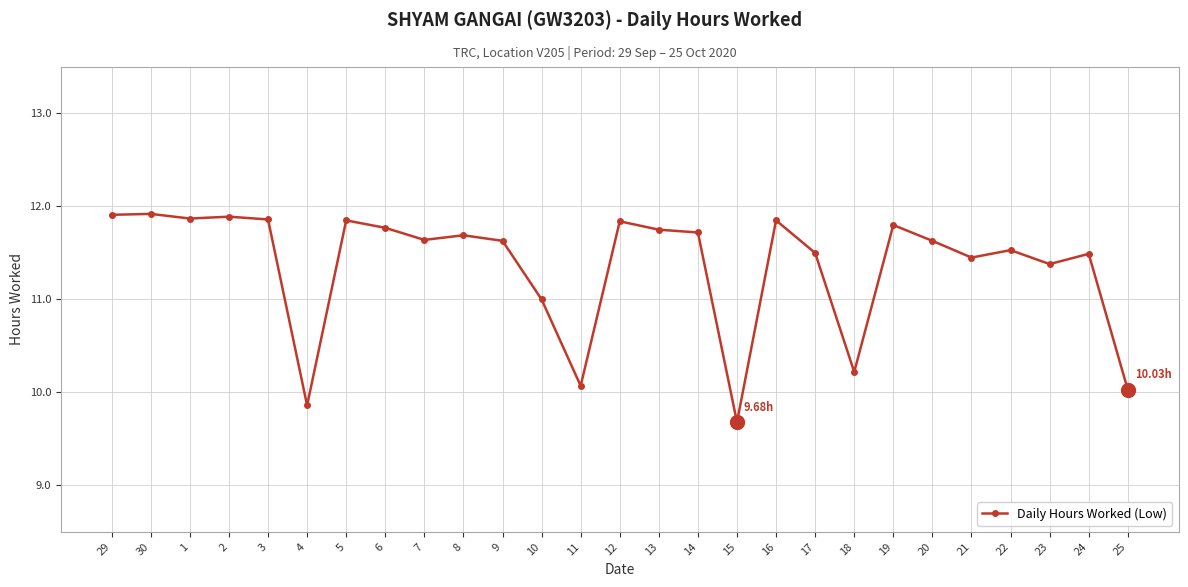

What is the change in value from 15 to 16?

+2.2